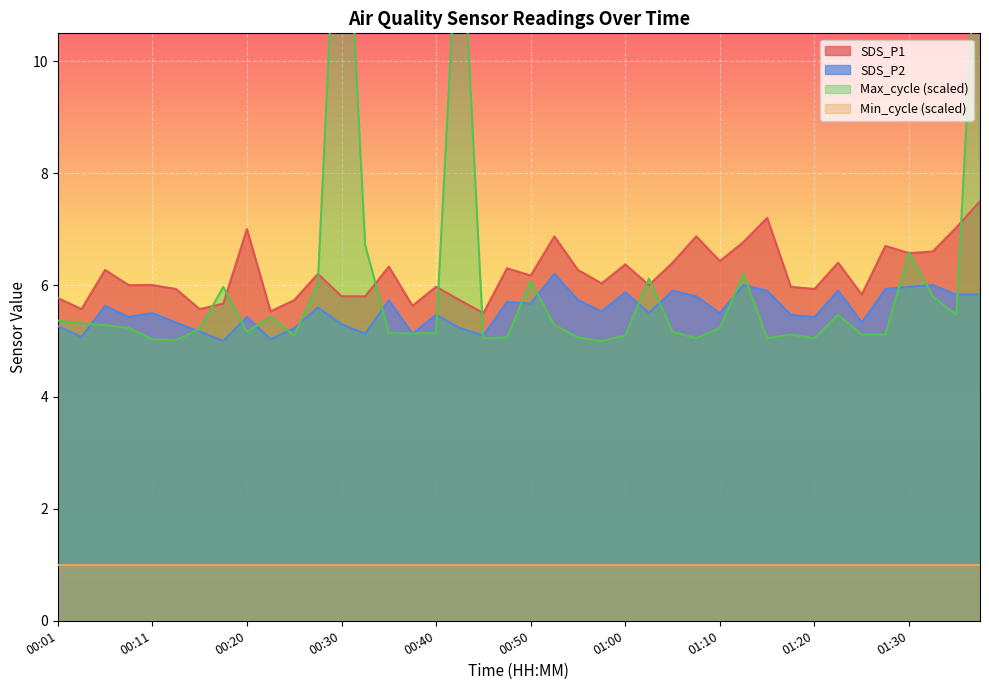

At how many categories does at least one series exceed 6?

21